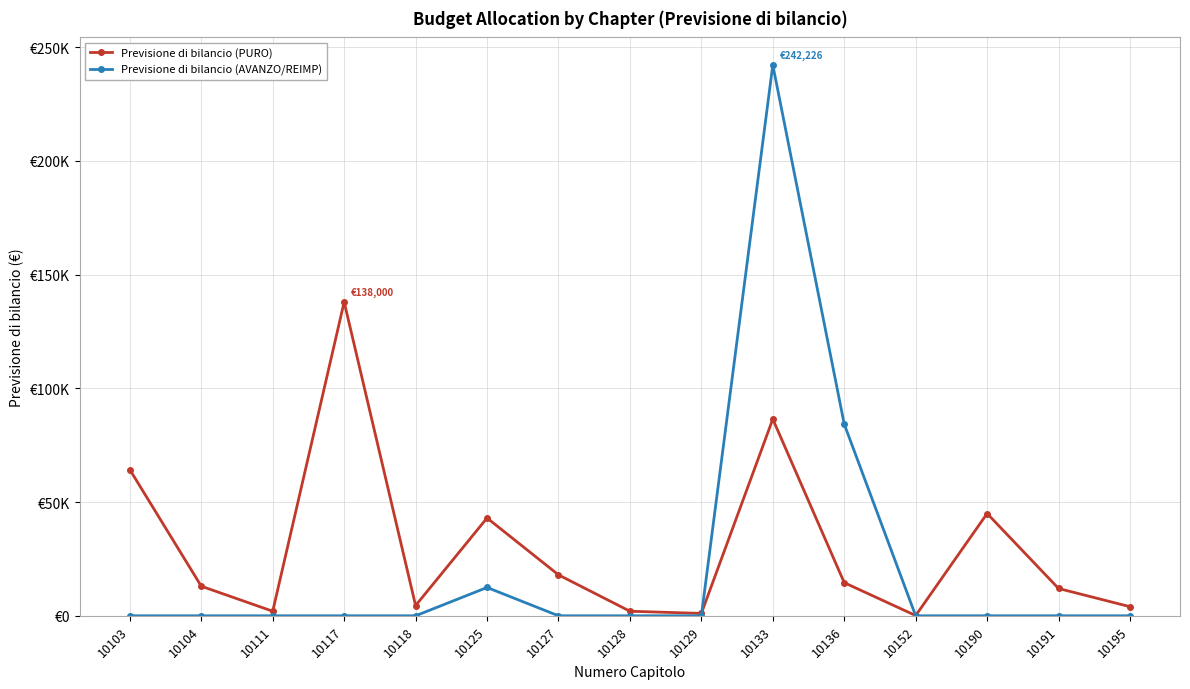

At which label does Previsione di bilancio (PURO) first exceed 13000?

10103